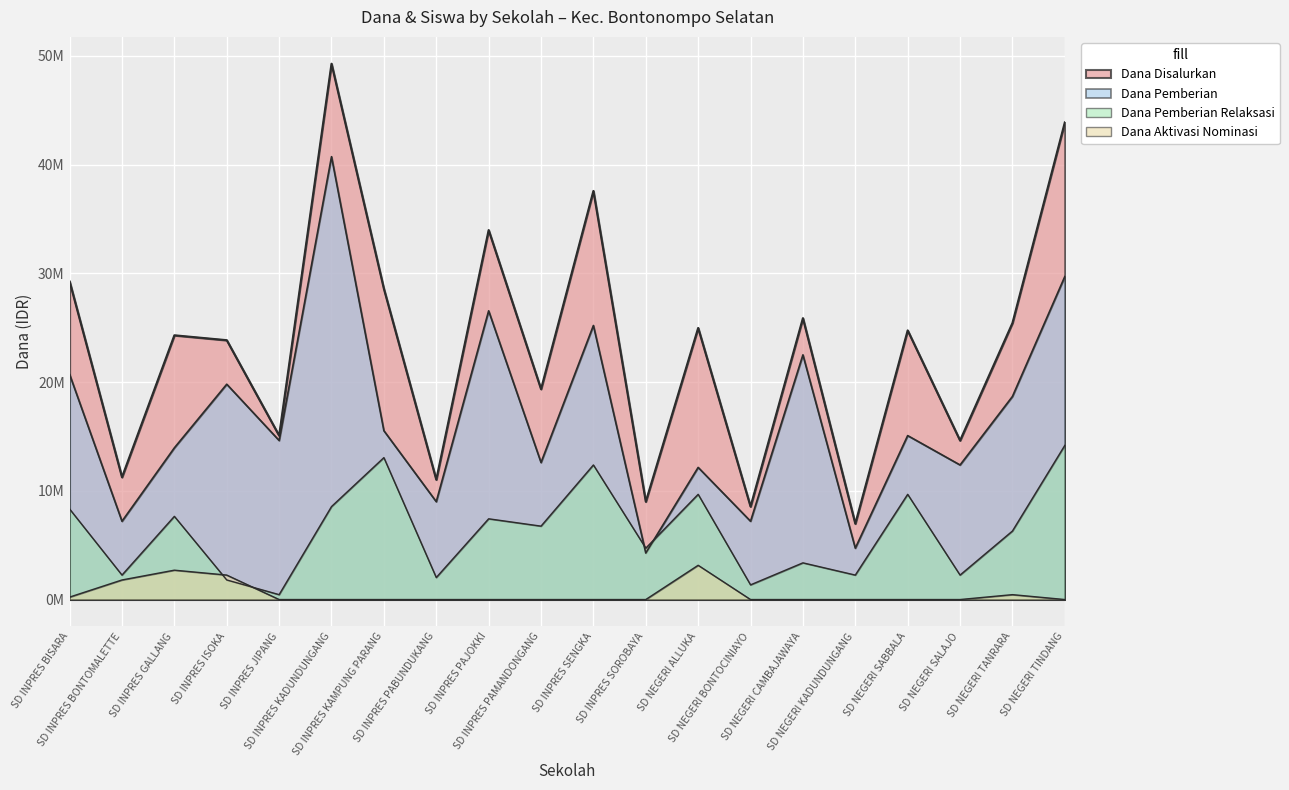

Is the value of Dana Aktivasi at SD NEGERI CAMBAJAWAYA greater than the value of Dana Pemberian at SD NEGERI TANRARA?

No